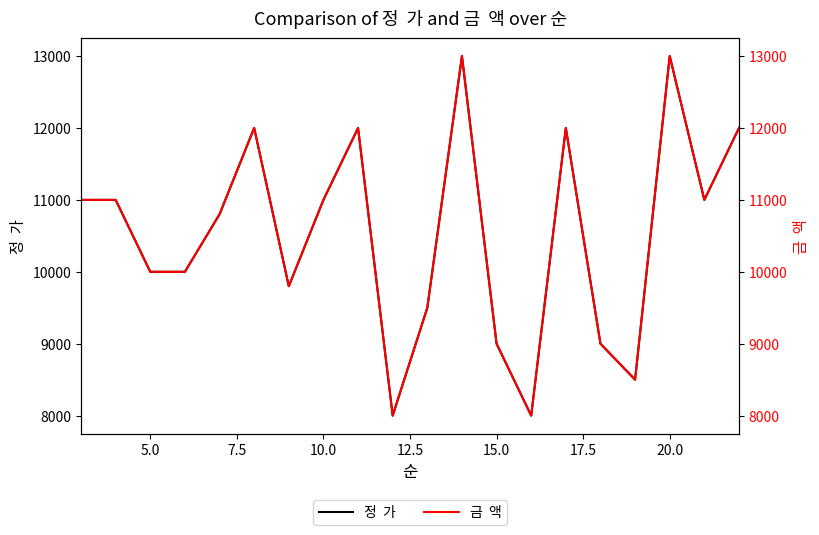

How many series are shown in this chart?

2